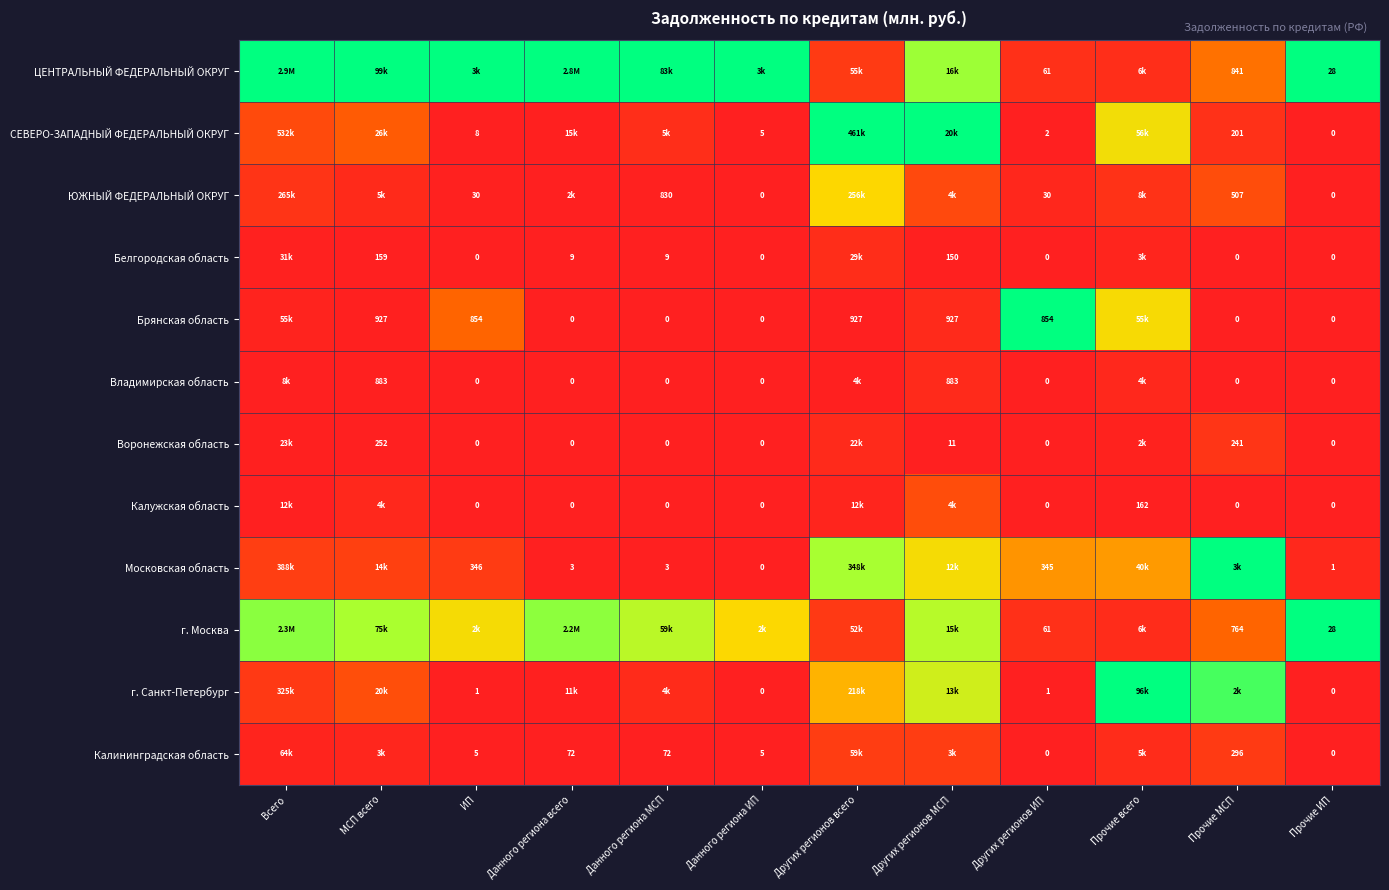

Is the value of ЮЖНЫЙ ФЕДЕРАЛЬНЫЙ ОКРУГ at ИП greater than the value of Московская область at Прочие ИП?

Yes